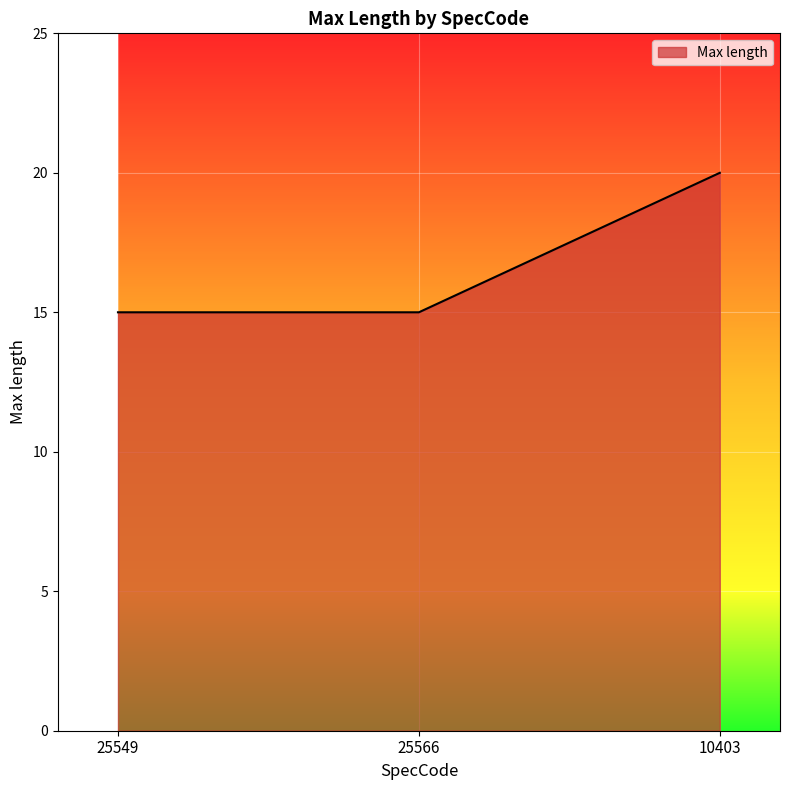

What is the approximate value at 25549?

15